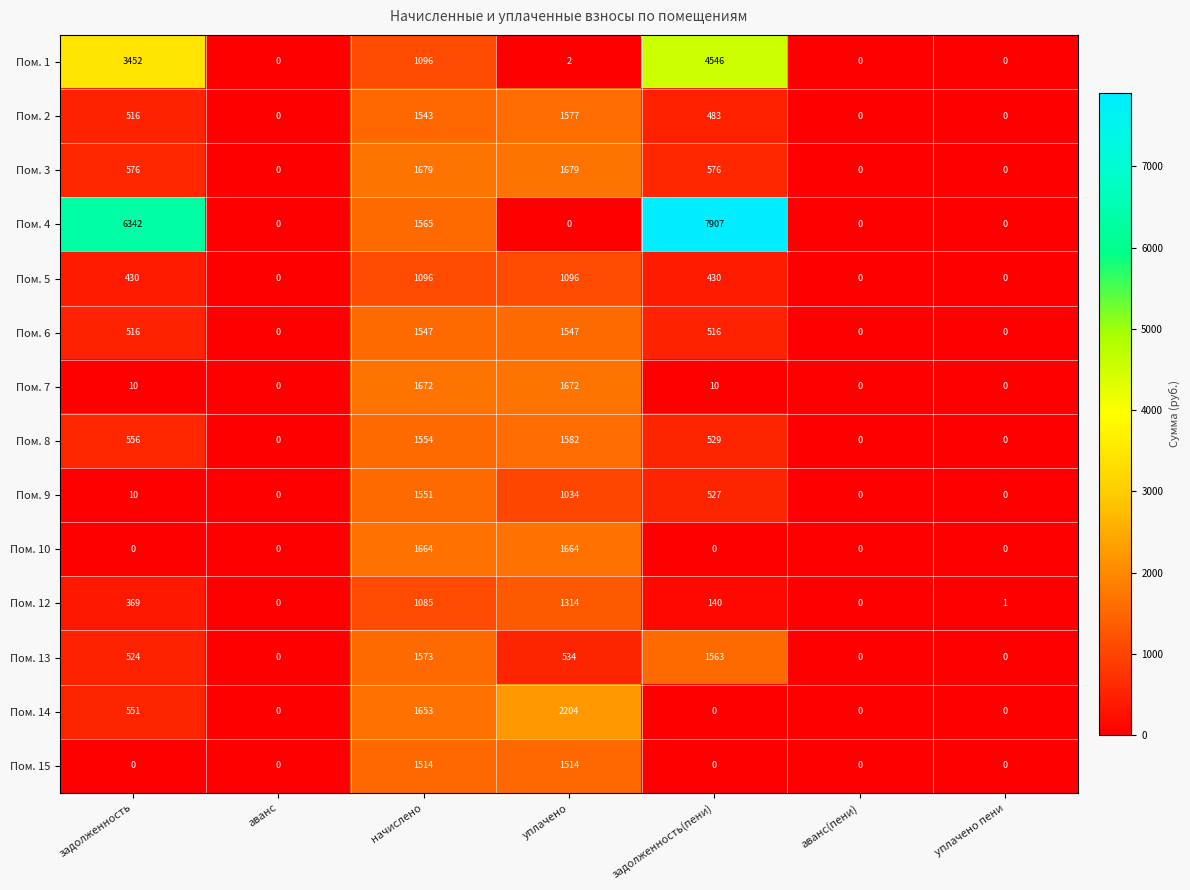

Read the Пом. 2 value at начислено, to the nearest 50.

1550